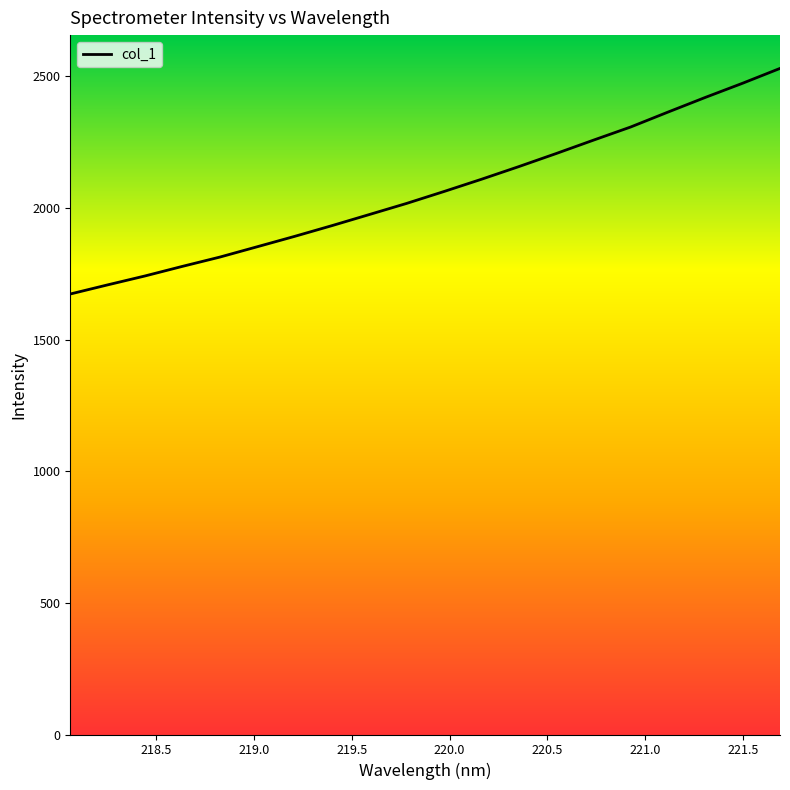

Is this an area chart (filled region under the line)?

No